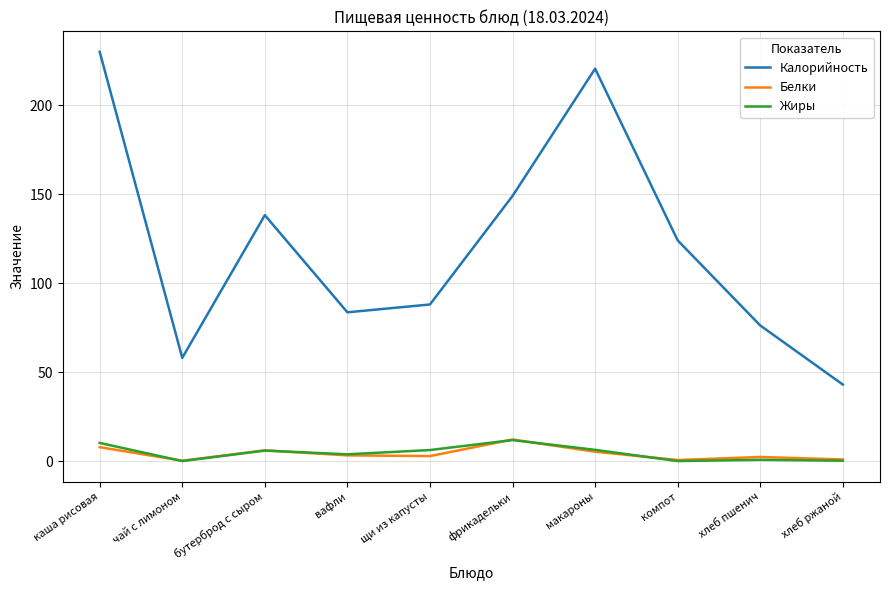

True or false: Жиры has a value of 6.2 at щи из капусты.

True